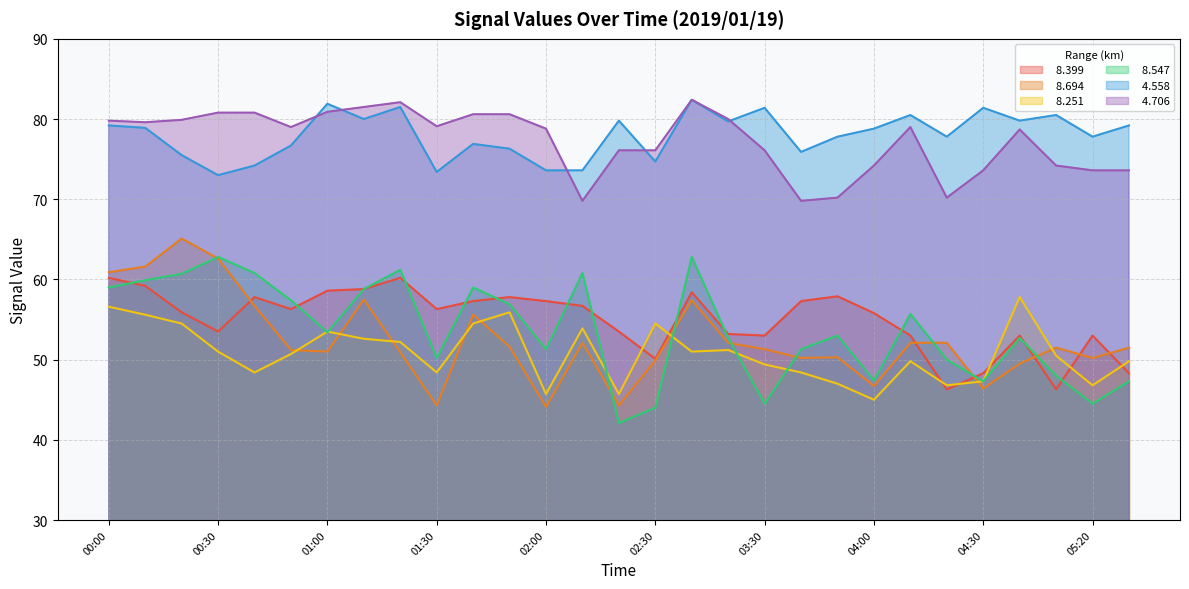

Which has a higher value, 00:30 or 03:50?

03:50